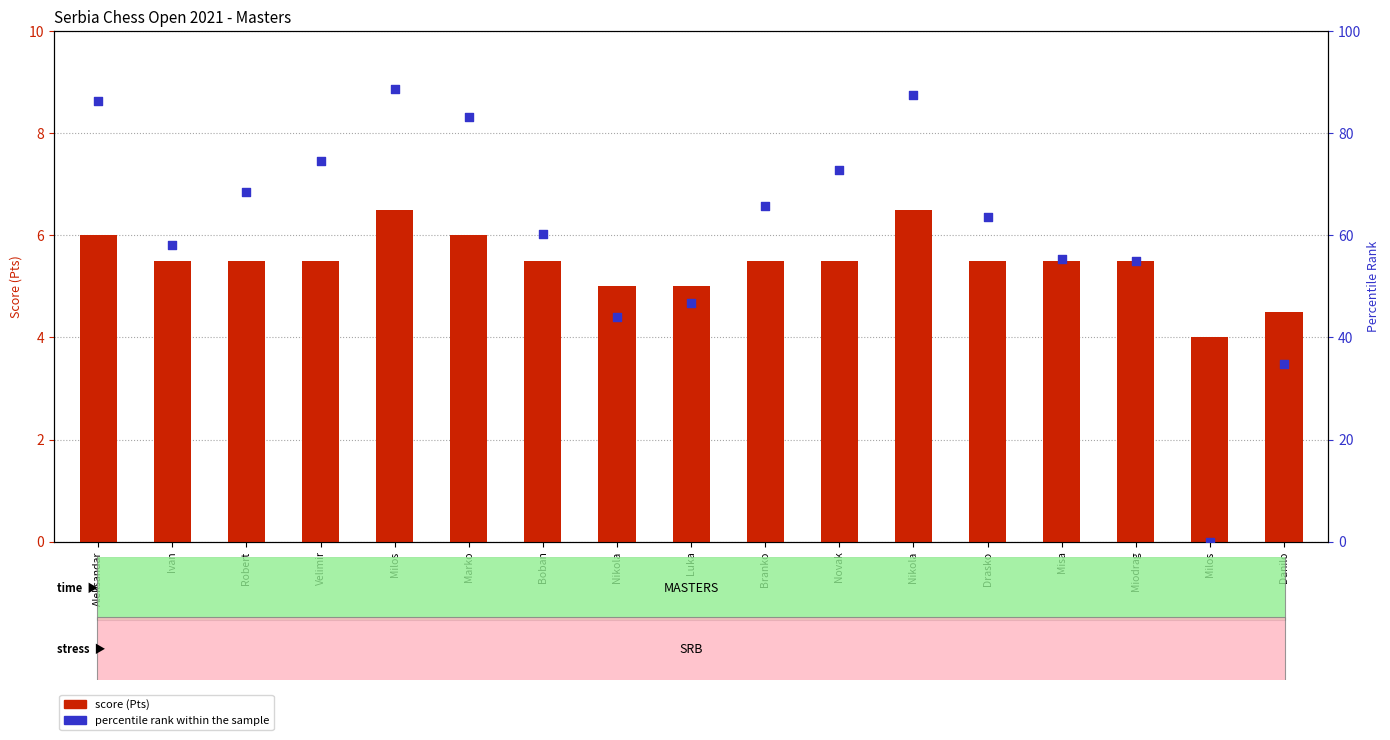

Which series reaches the minimum Y coordinate?

percentile rank within the sample